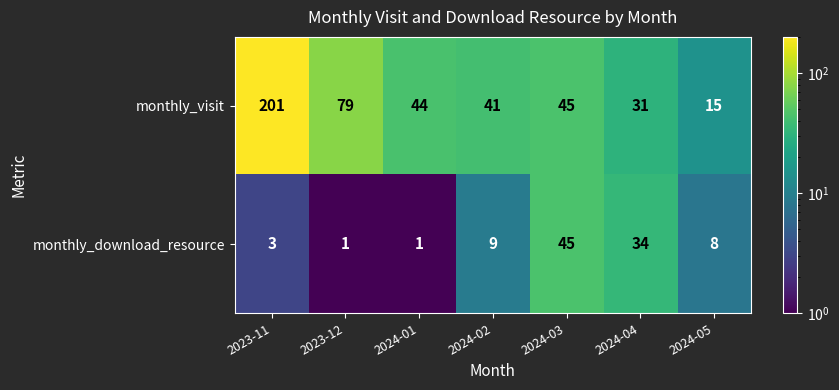

Which series has the largest range (max minus min)?

monthly_visit